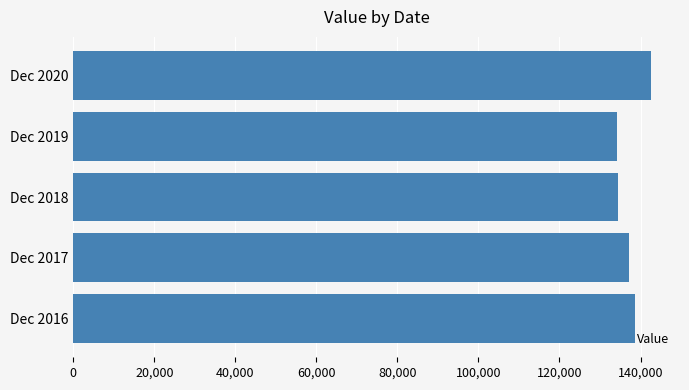

What is the ratio of the value at Dec 2016 to the value at Dec 2020?

1.0